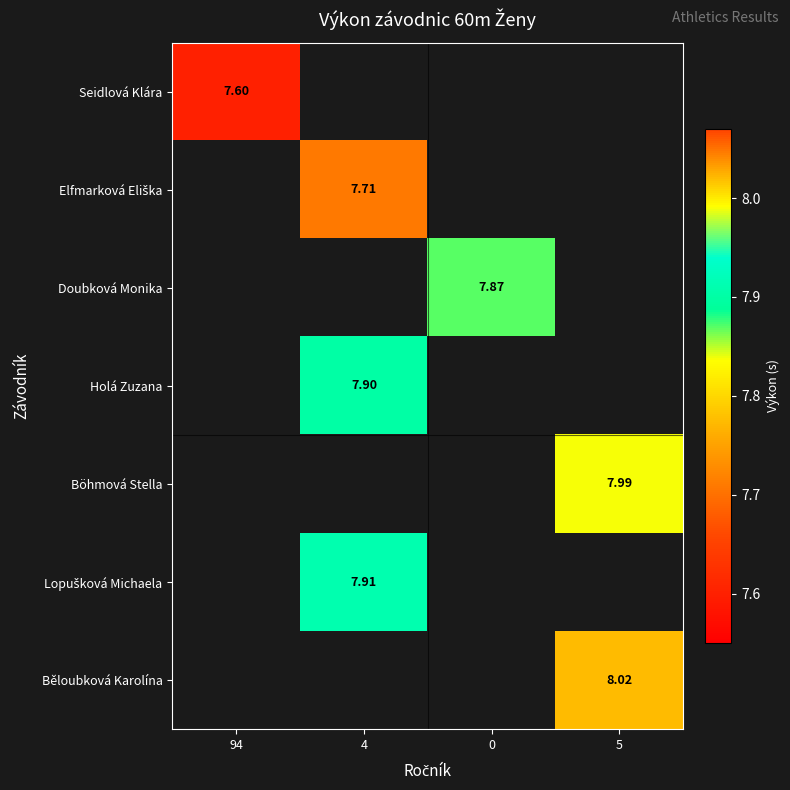

Which label corresponds to the largest value in the chart?

5